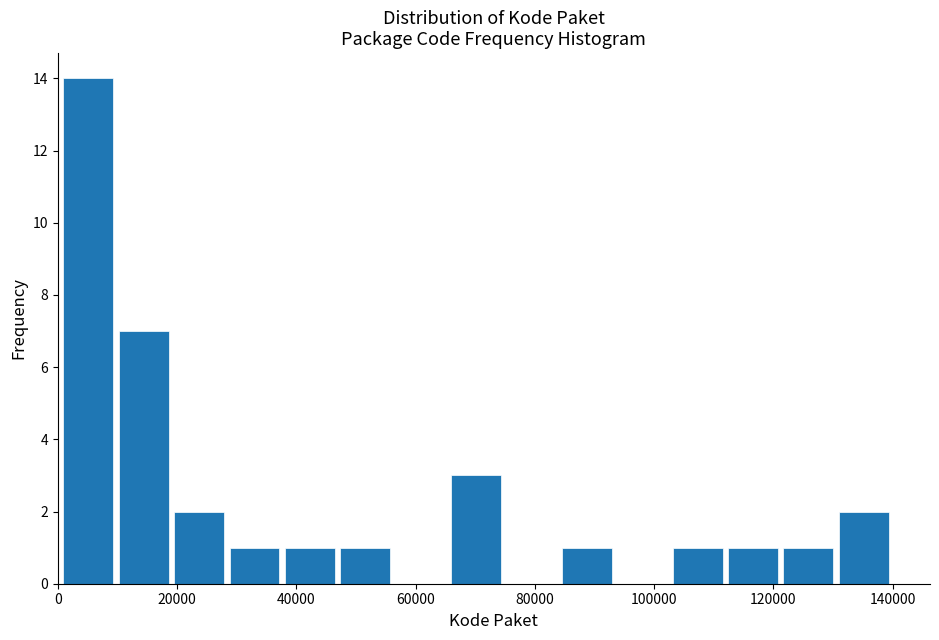

Reading left to right, list every bar in this chart as the range it spans on the x-axis followed by its height. Neither the bar edges nor the heights are printed on the chart, so give them approximately, as read against the axes.

0 to 10000: 14
10000 to 20000: 7
20000 to 28000: 2
28000 to 38000: 1
38000 to 46000: 1
46000 to 56000: 1
56000 to 66000: 0
66000 to 74000: 3
74000 to 84000: 0
84000 to 94000: 1
94000 to 102000: 0
102000 to 112000: 1
112000 to 122000: 1
122000 to 130000: 1
130000 to 140000: 2